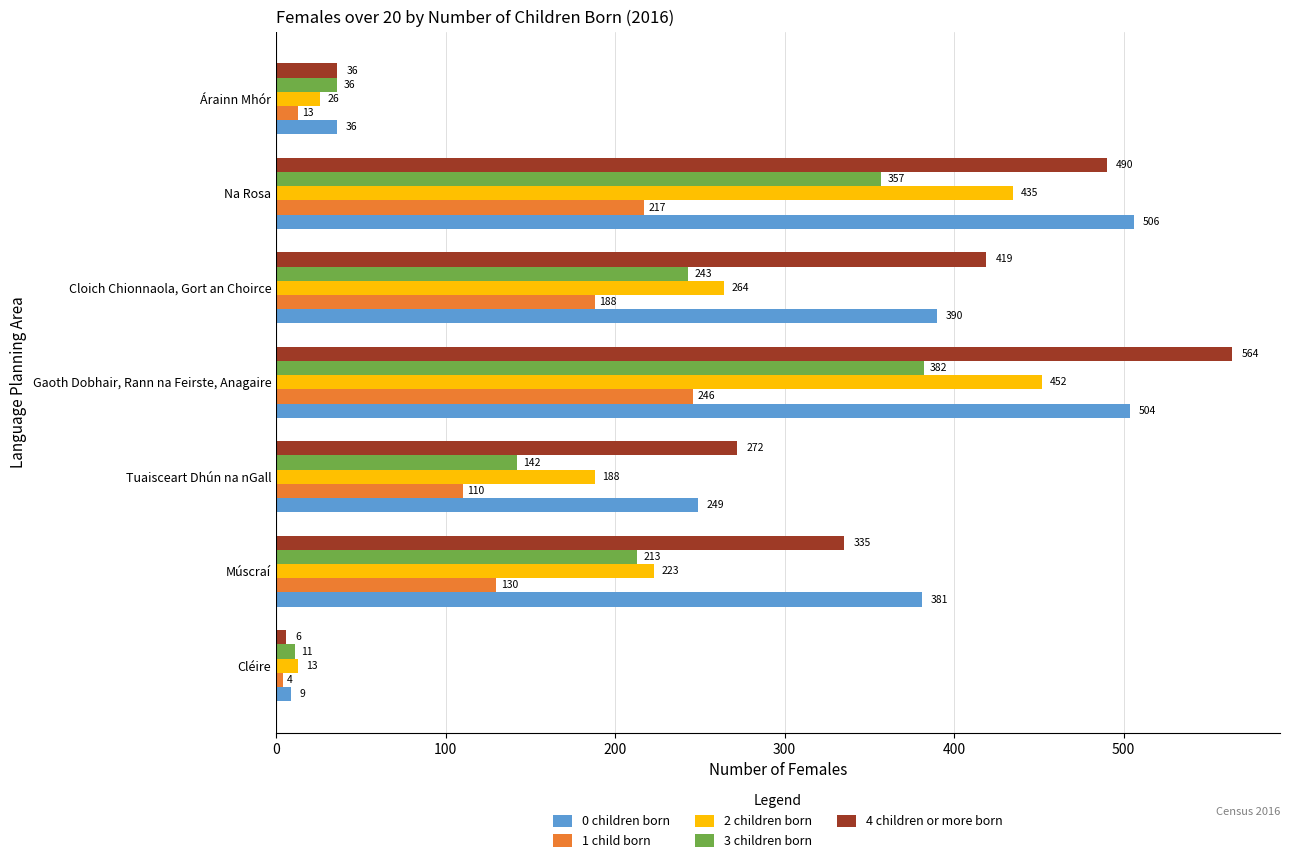

At how many categories does at least one series exceed 12?

7